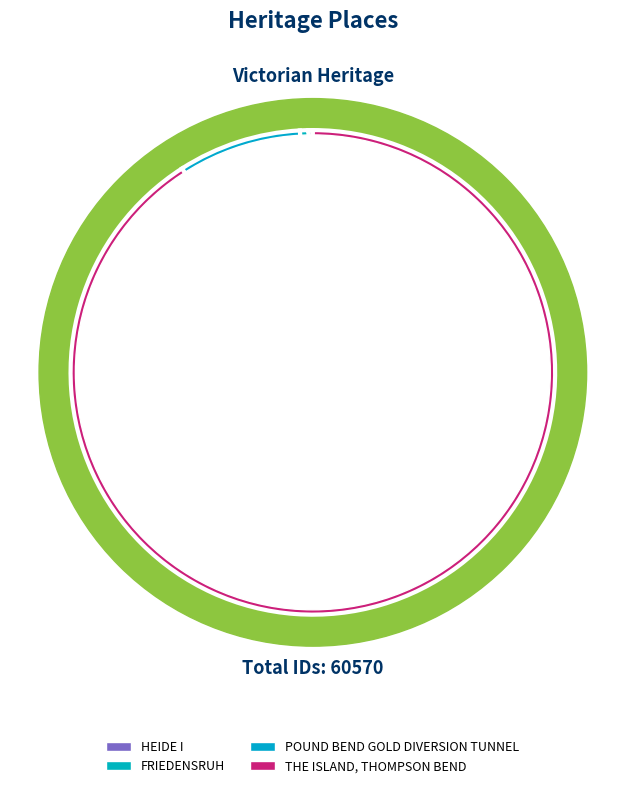

Combined, what portion of the pie is THE ISLAND, THOMPSON BEND and FRIEDENSRUH?

91.5%